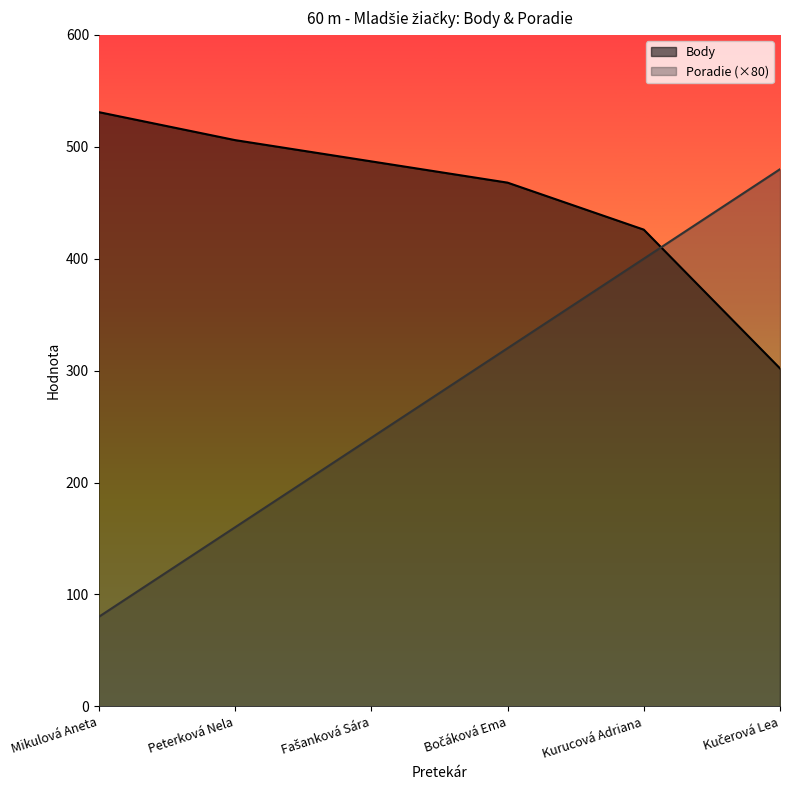

At which category does the chart reach its minimum across all series?

Mikulová Aneta